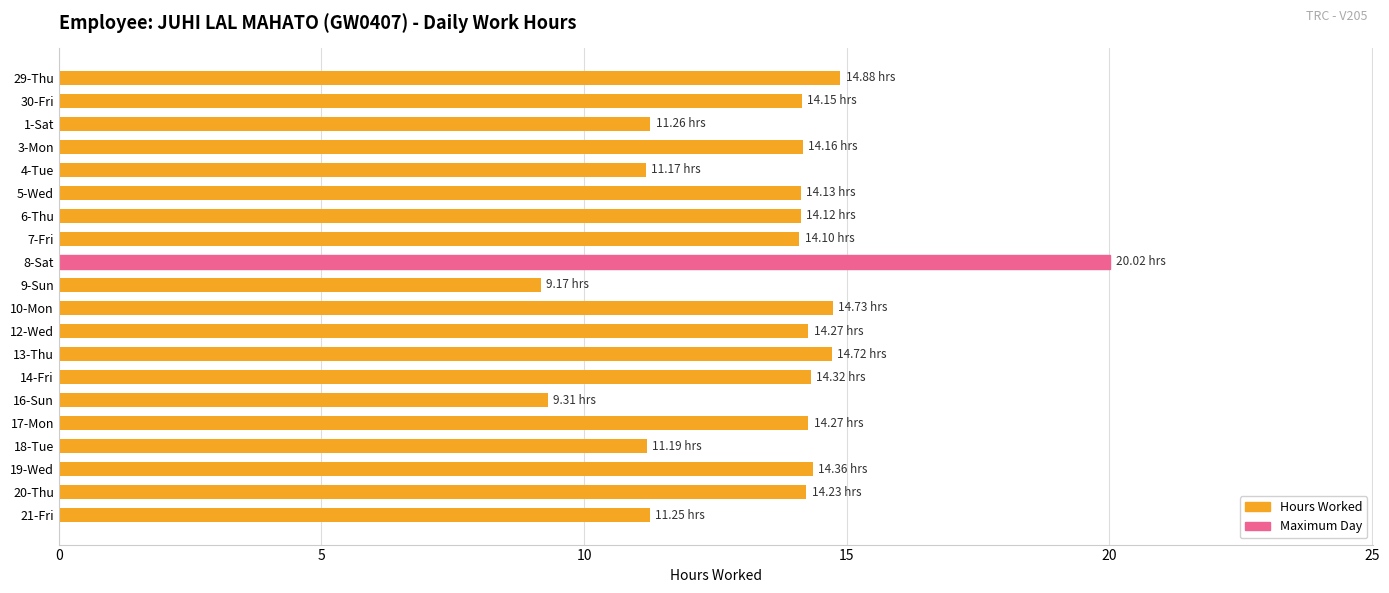

What is the difference between the maximum and second lowest values?

10.7